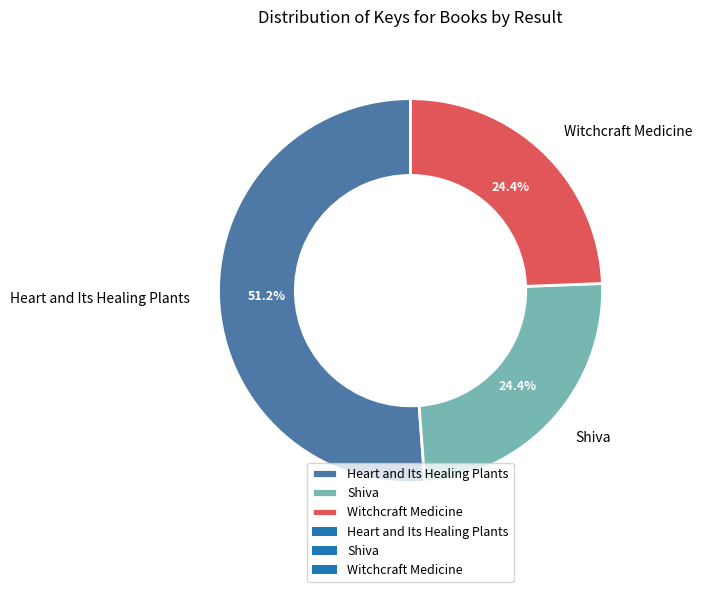

Between Witchcraft Medicine and Heart and Its Healing Plants, which is larger?

Heart and Its Healing Plants